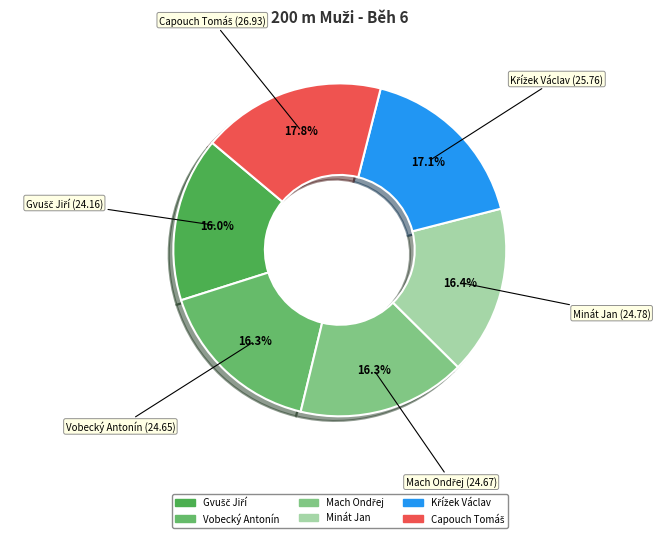

The Vobecký Antonín slice represents 3% of the pie. True or false?

False